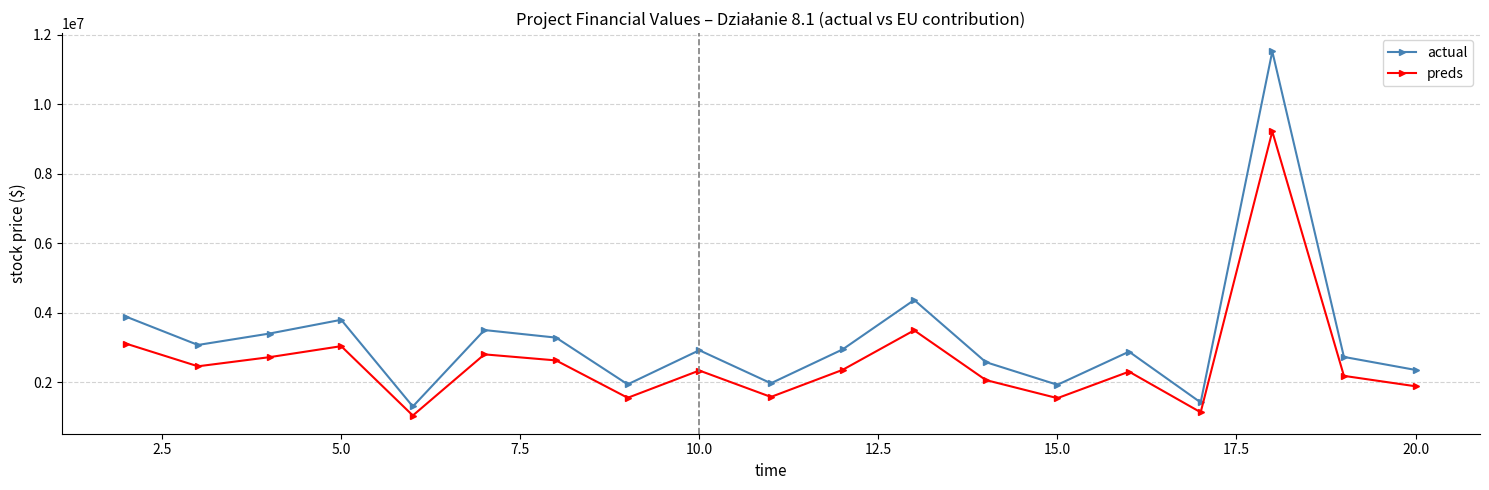

True or false: actual and preds intersect in this chart.

False